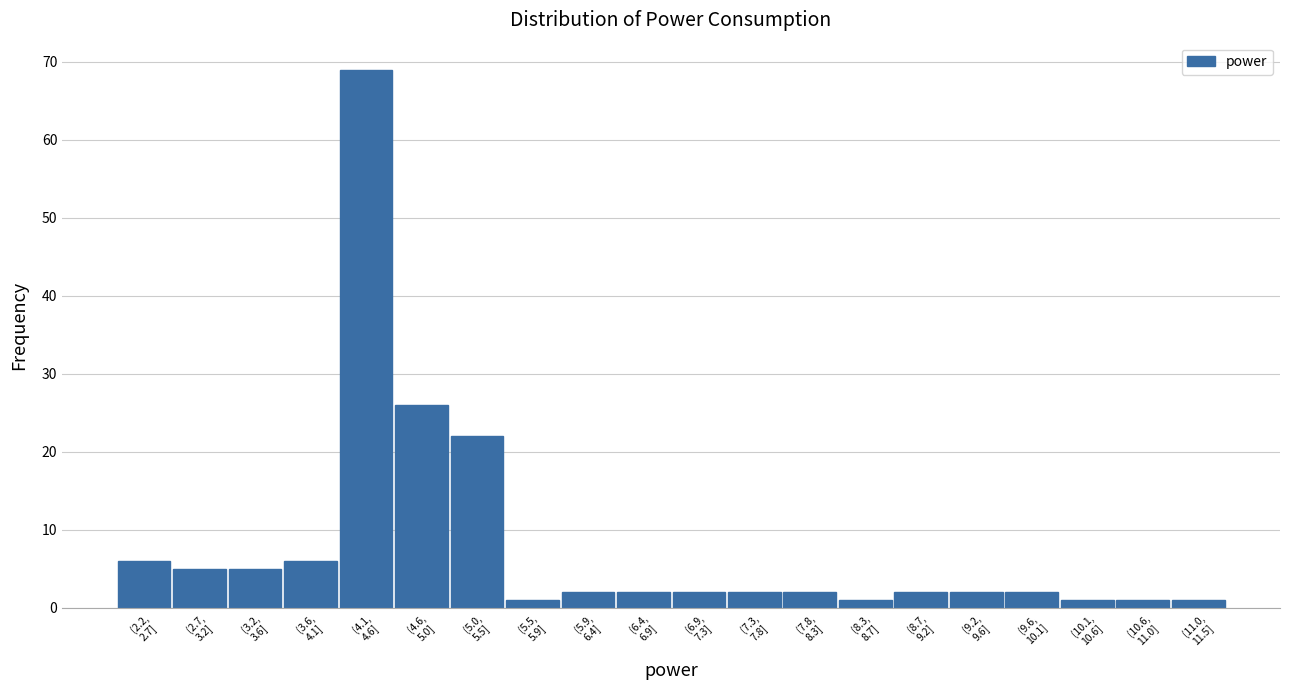

Reading right to left, extract all data points from this chart.

1	1	1	2	2	2	1	2	2	2	2	2	1	22	26	69	6	5	5	6